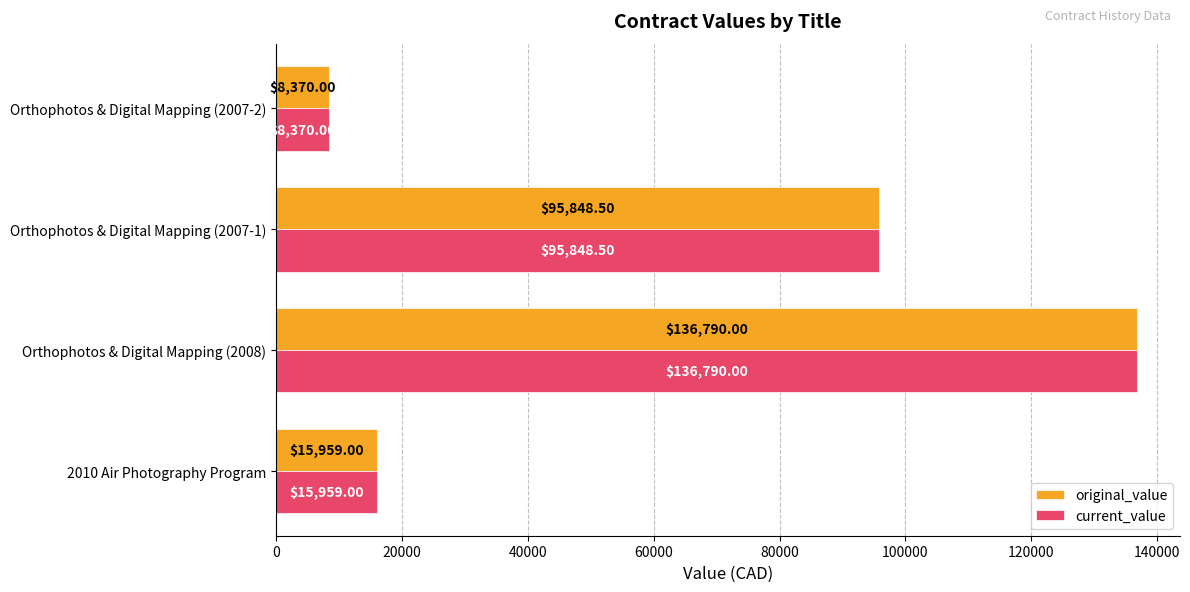

How many series are shown in this chart?

2